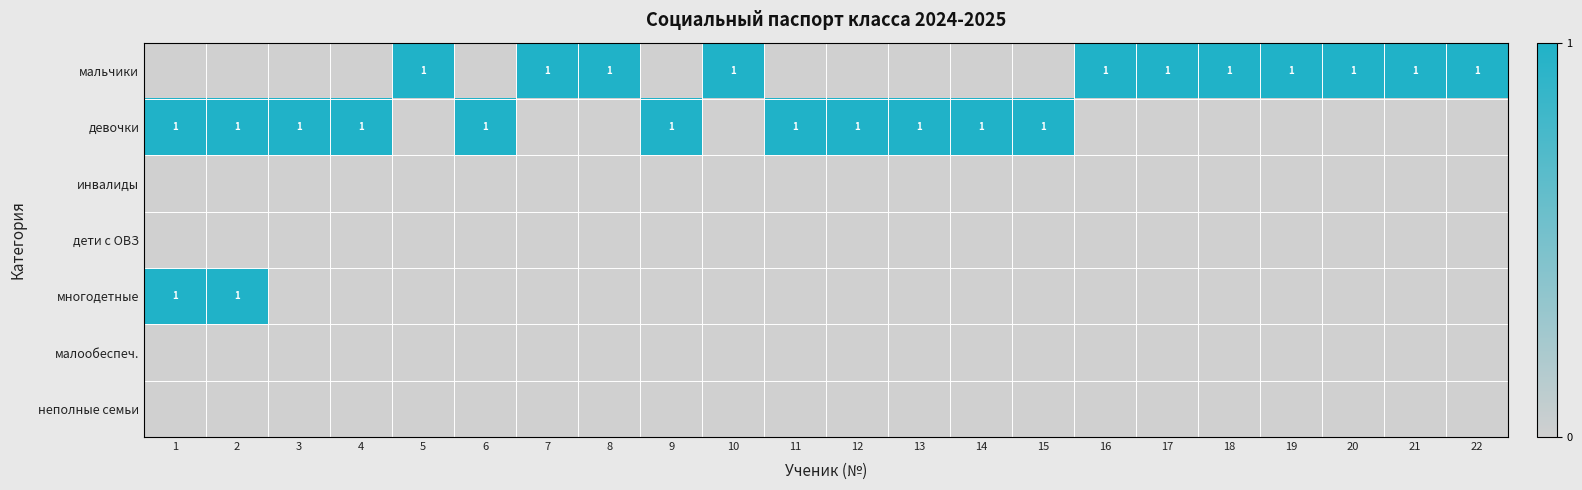

At how many categories does at least one series exceed 0?

22